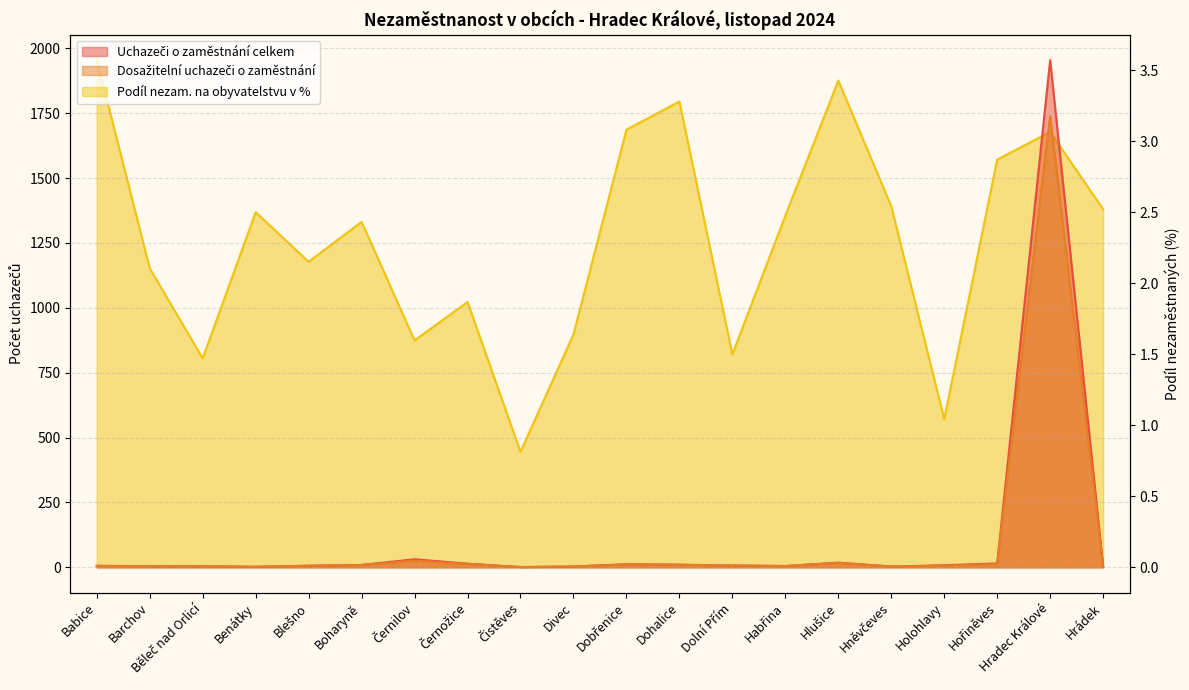

How many interior local valleys does the Dosažitelní uchazeči o zaměstnání series have?

4